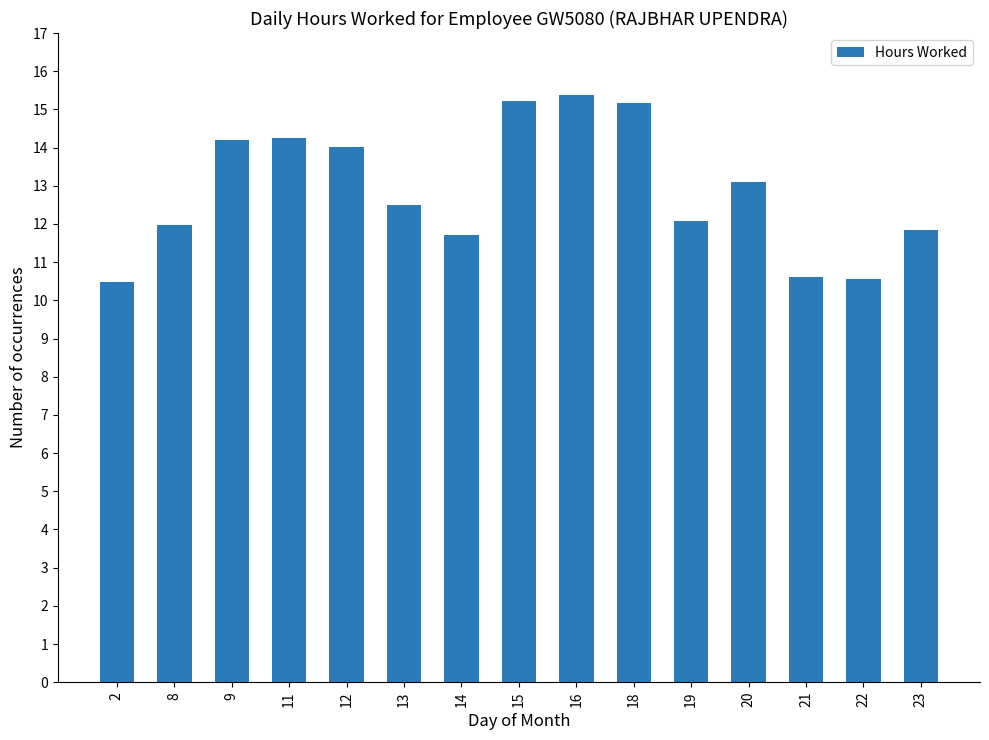

Does the chart contain any negative values?

No